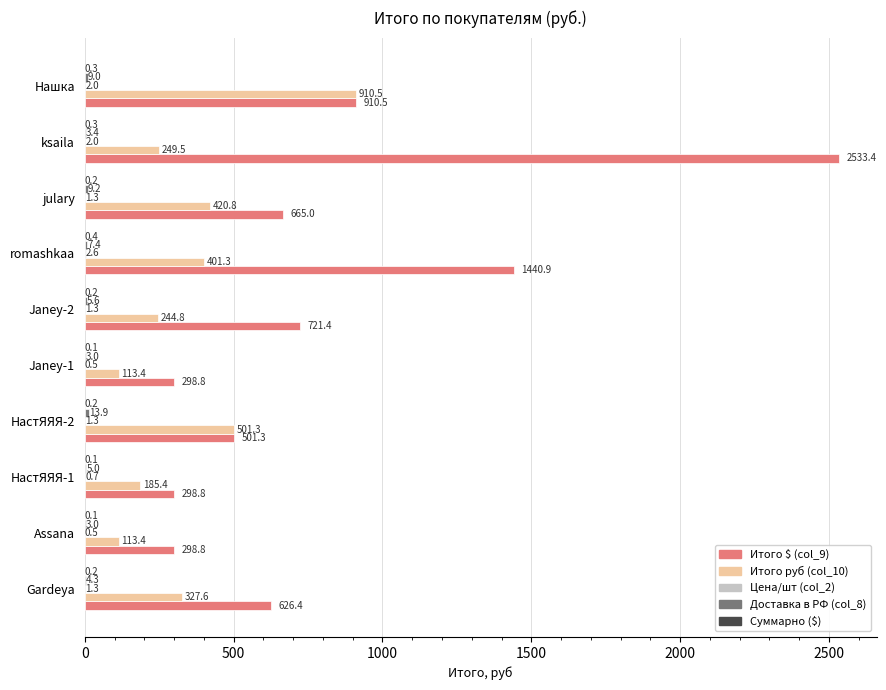

What is the maximum value shown in the chart?

2533.4